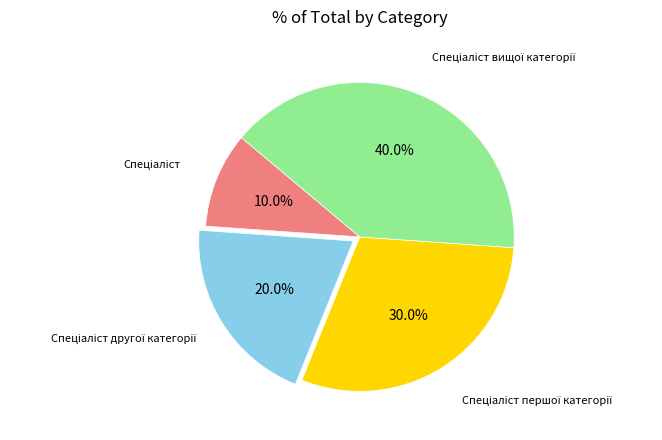

Is there a majority slice in this chart?

No